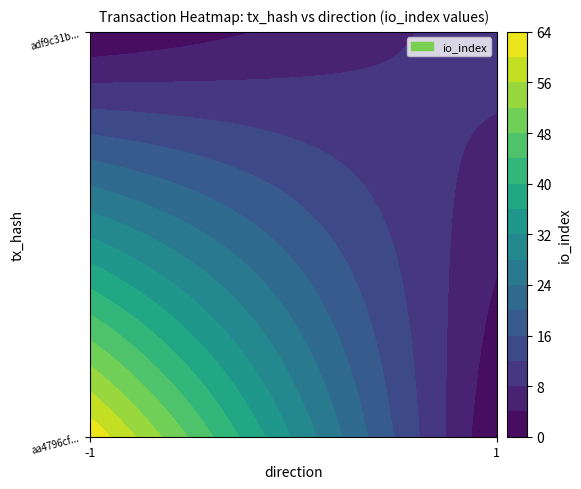

Rank the series at direction from highest to lowest value.

adf9c31b..., aa4796cf...